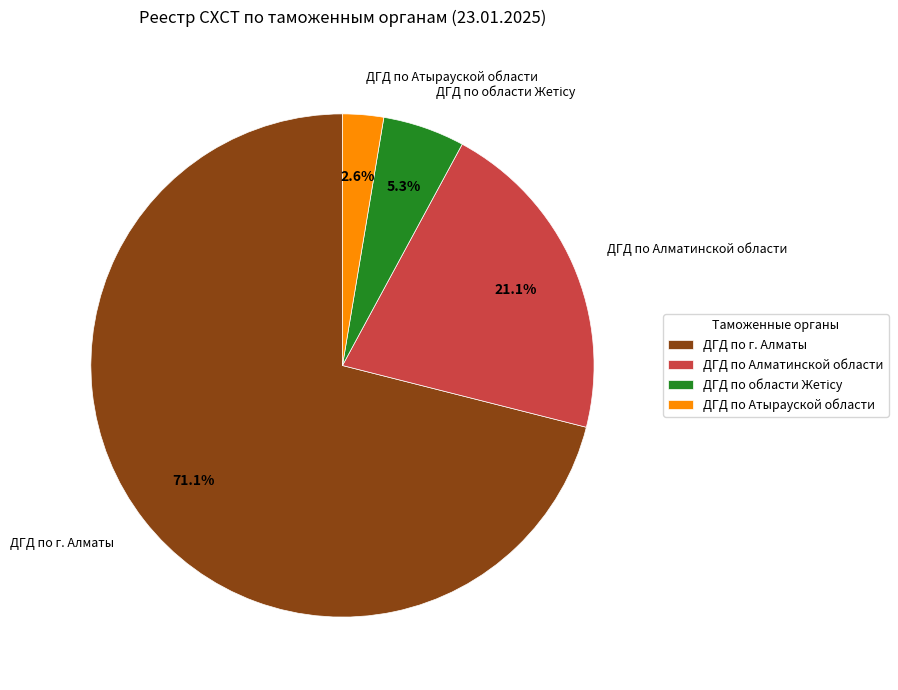

What percentage is the ДГД по г. Алматы slice, to the nearest percent?

71%